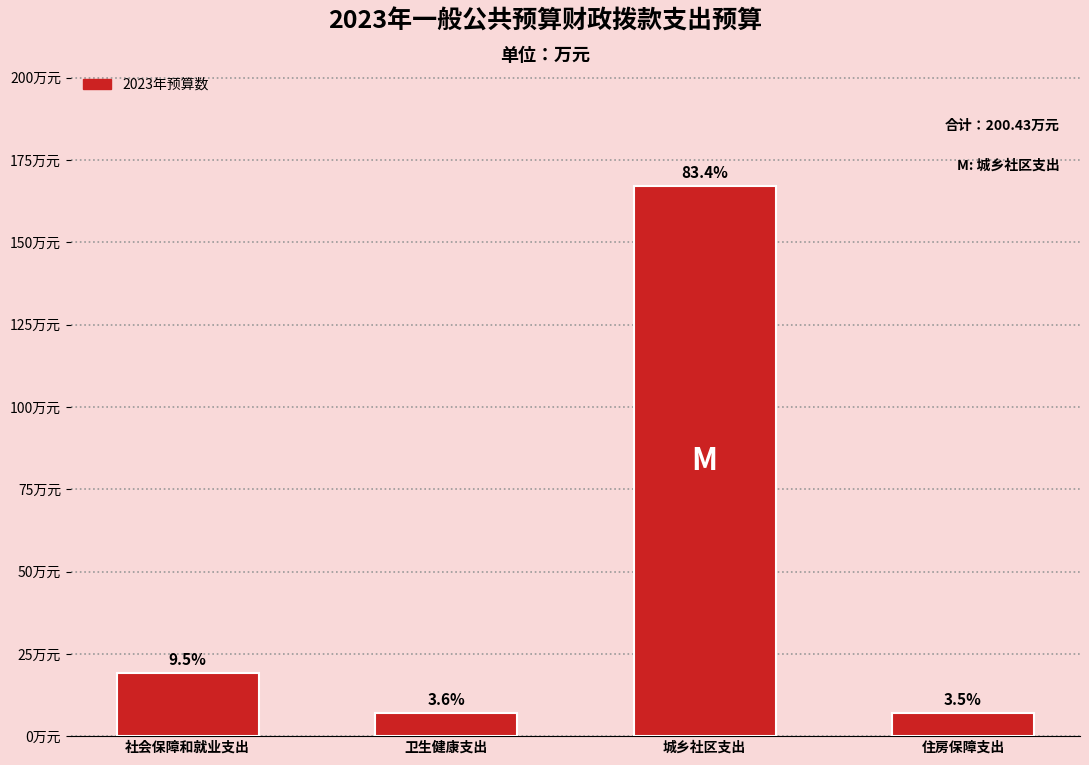

Are the bars horizontal?

No